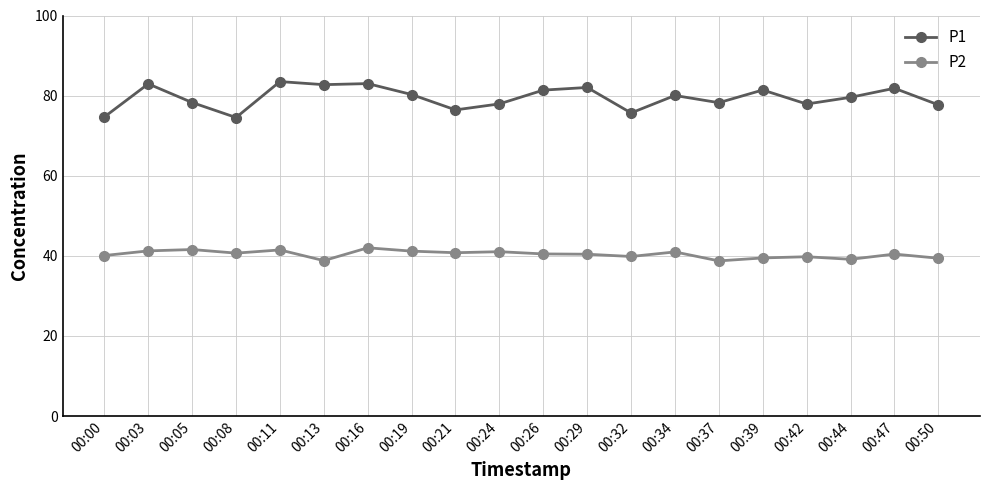

What is the lowest value of the P1 series?

74.5